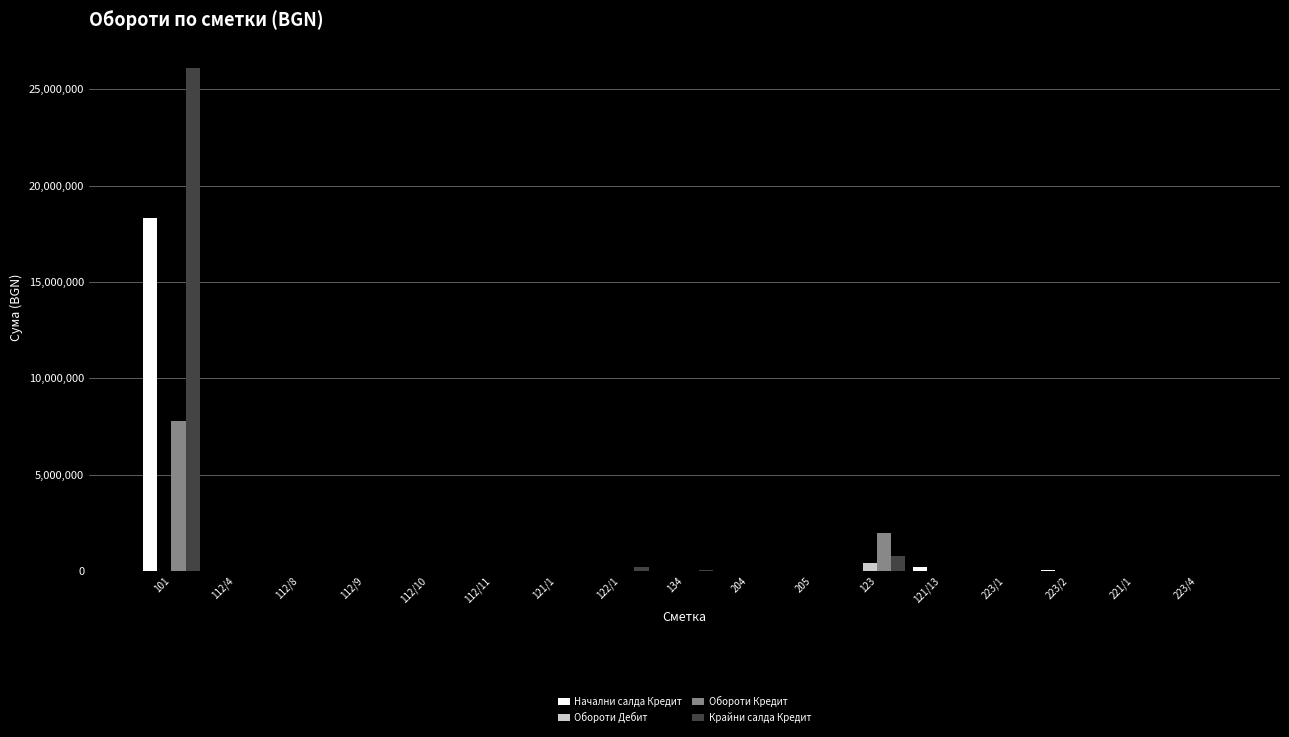

What is the greatest value displayed?

26120000.0